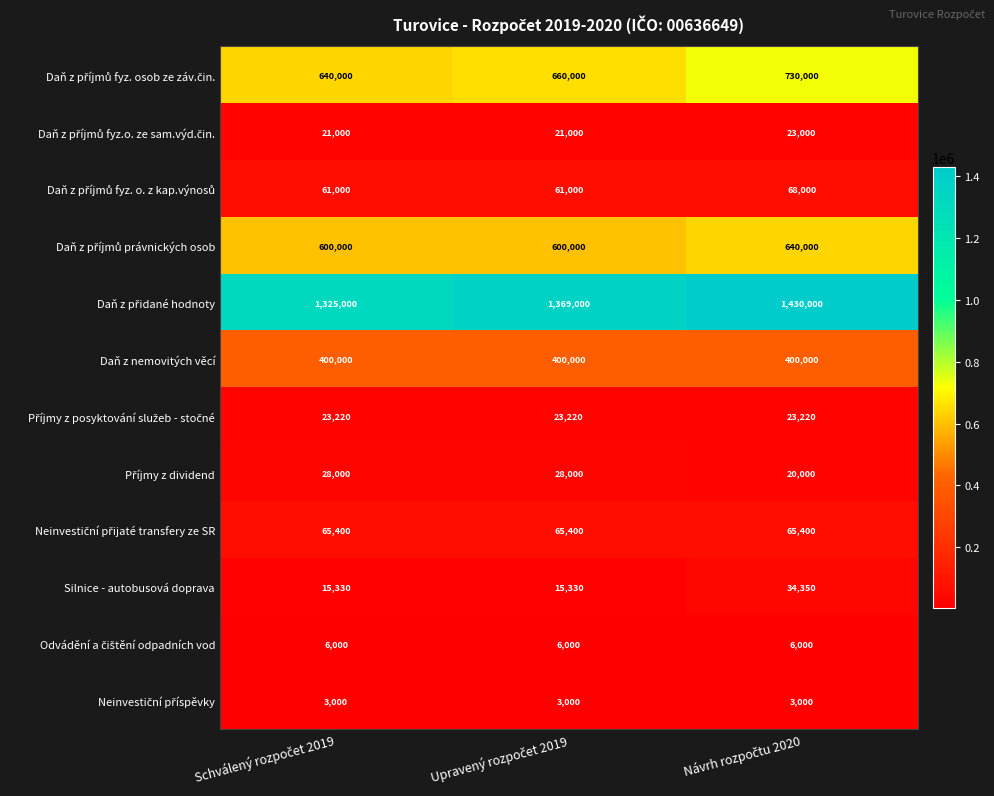

At how many categories does at least one series exceed 560237?

3